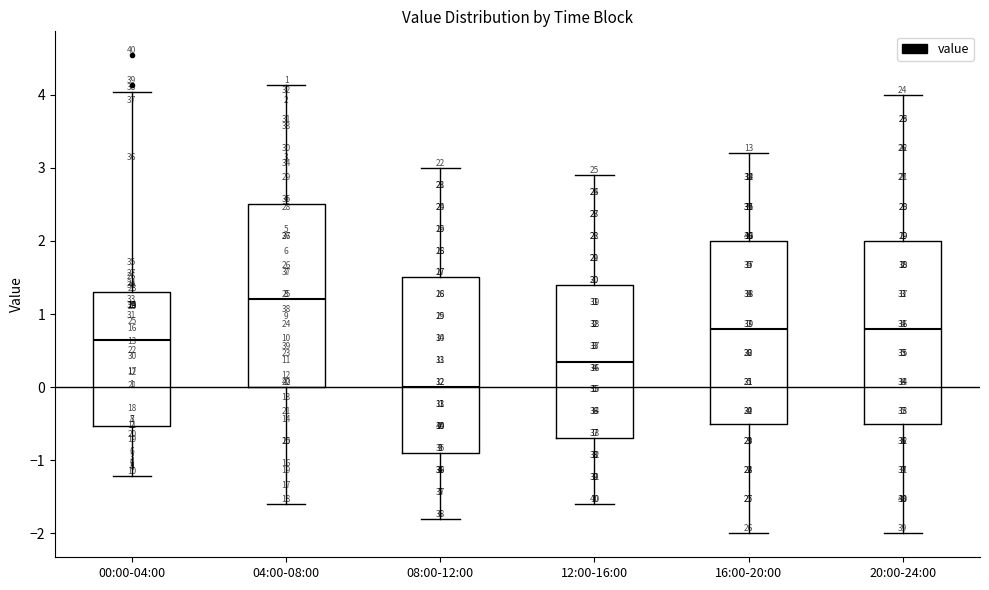

Which box's median line is the highest?

04:00-08:00